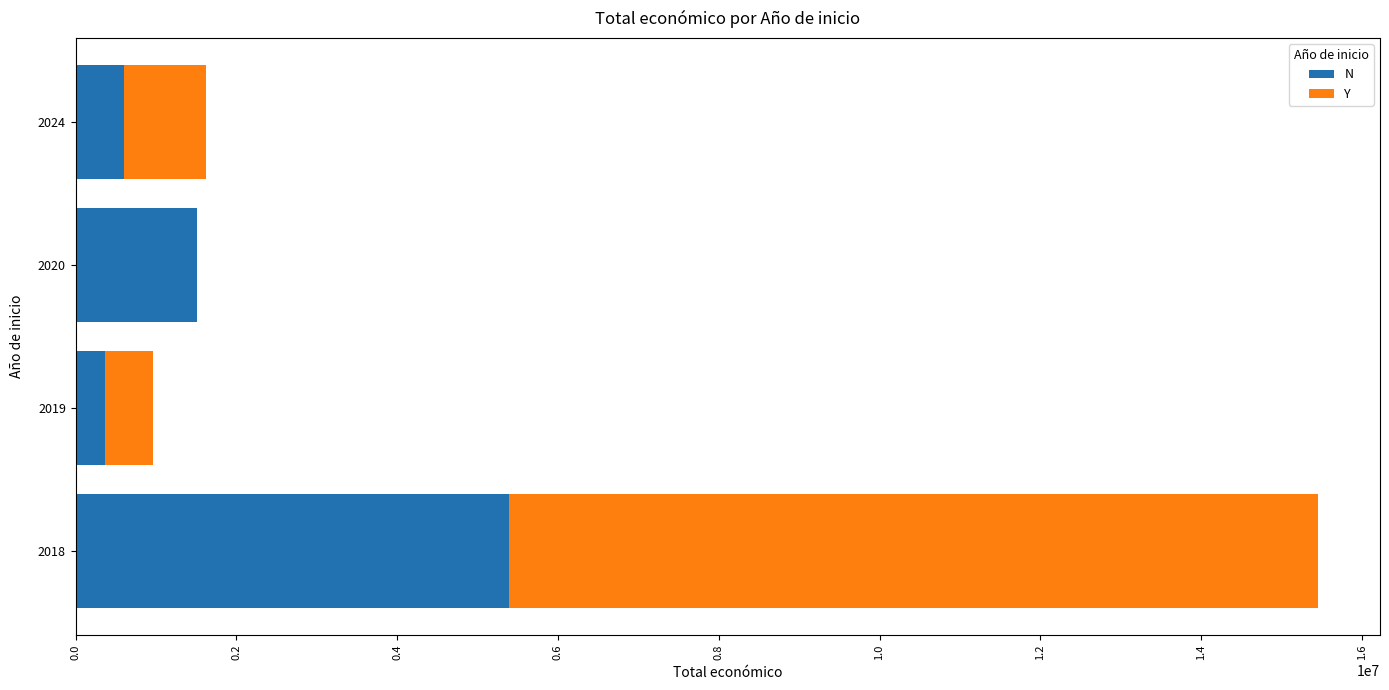

How many data points does each series have?

4